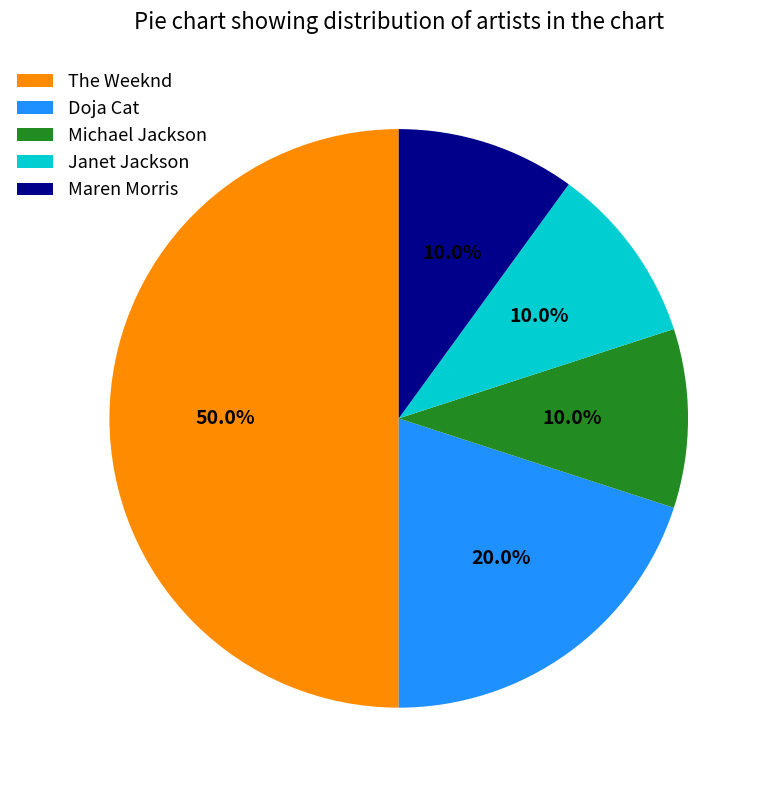

Do Maren Morris and Janet Jackson together represent more than half of the pie?

No